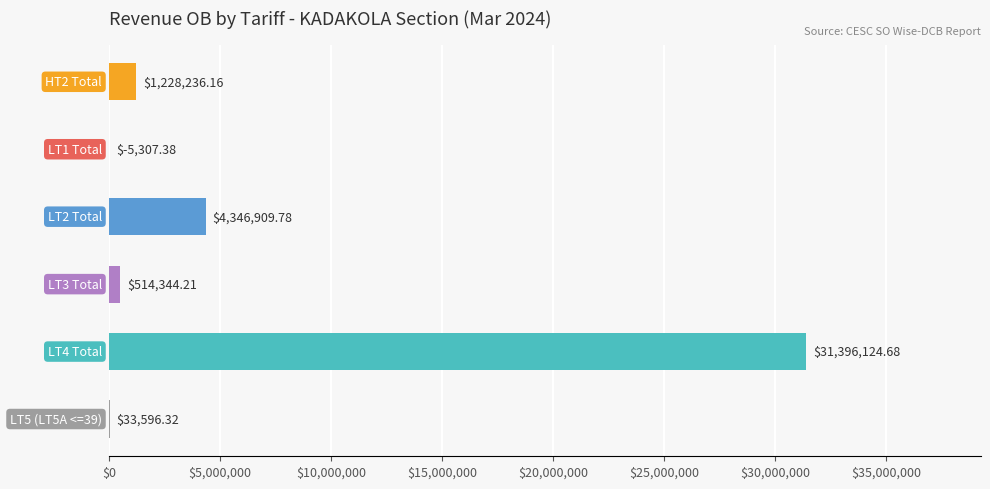

How many categories are shown in the chart?

6